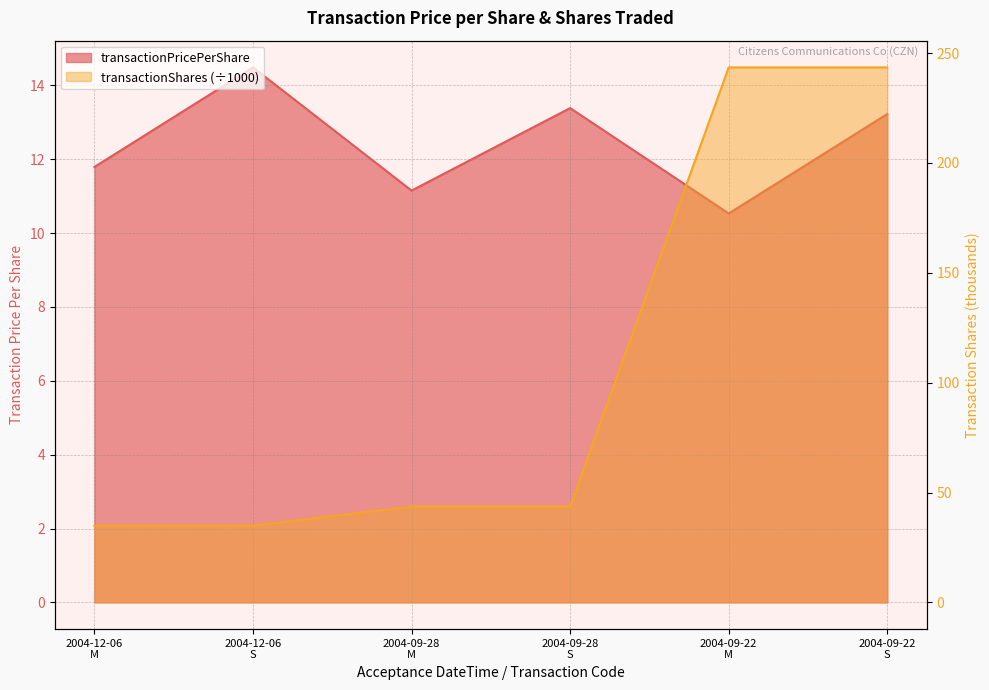

Which series has the largest total across all categories?

transactionShares